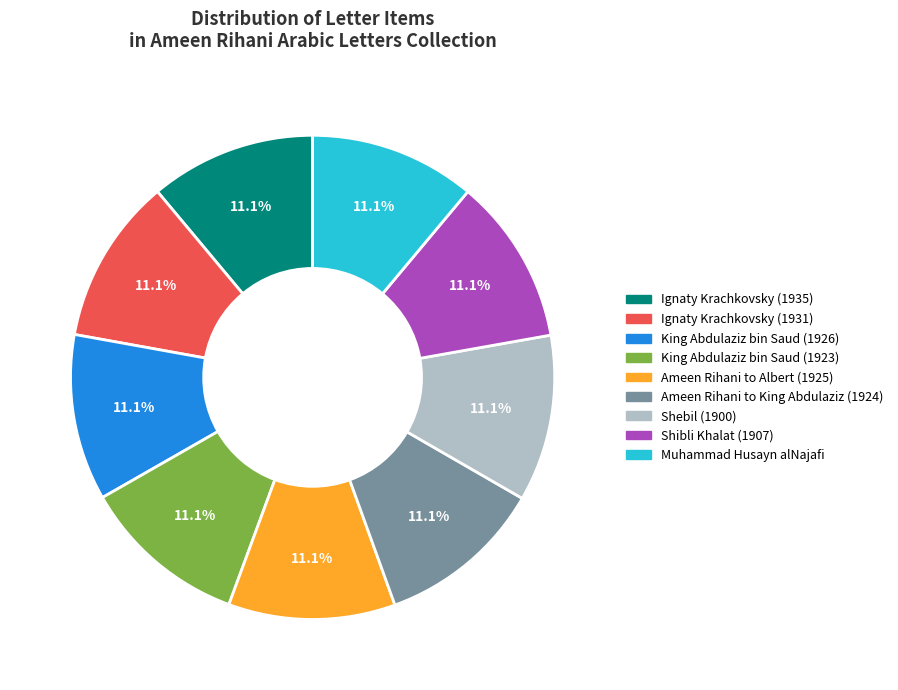

How much of the chart is everything except Ignaty Krachkovsky (1935)?

88.9%